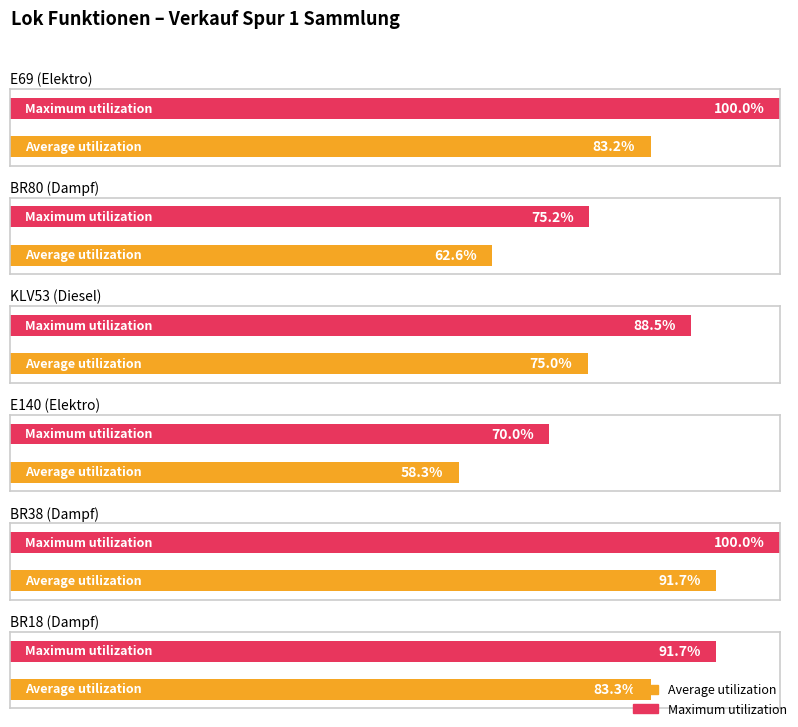

True or false: Maximum utilization has a value of 12 at Licht.

False